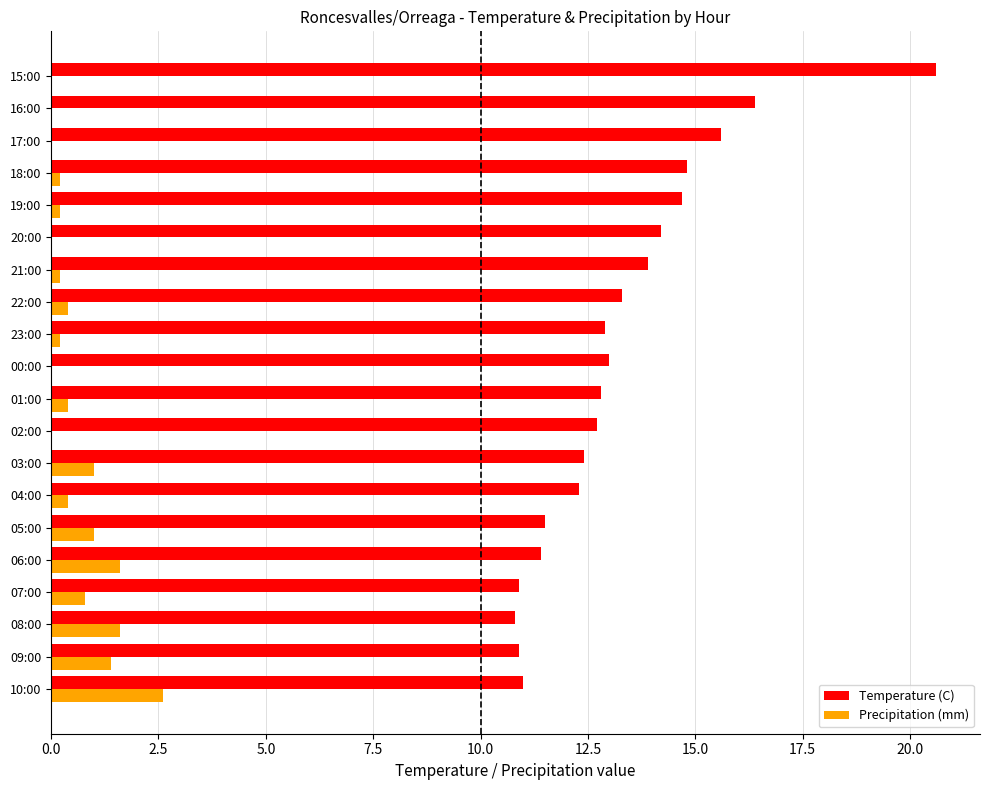

Which series has the largest total across all categories?

Temperature (C)